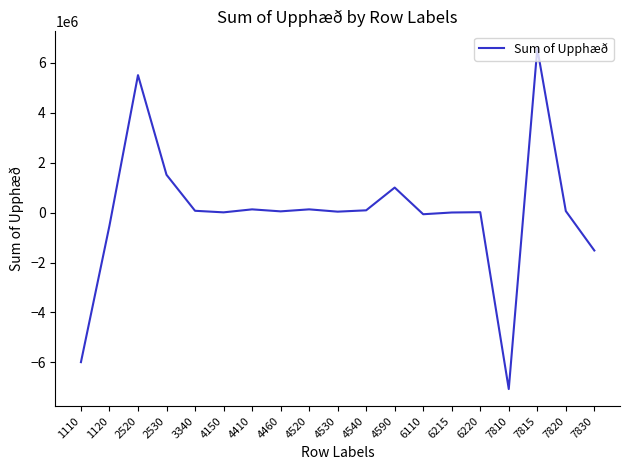

The value at 2530 is 2366127. True or false?

False